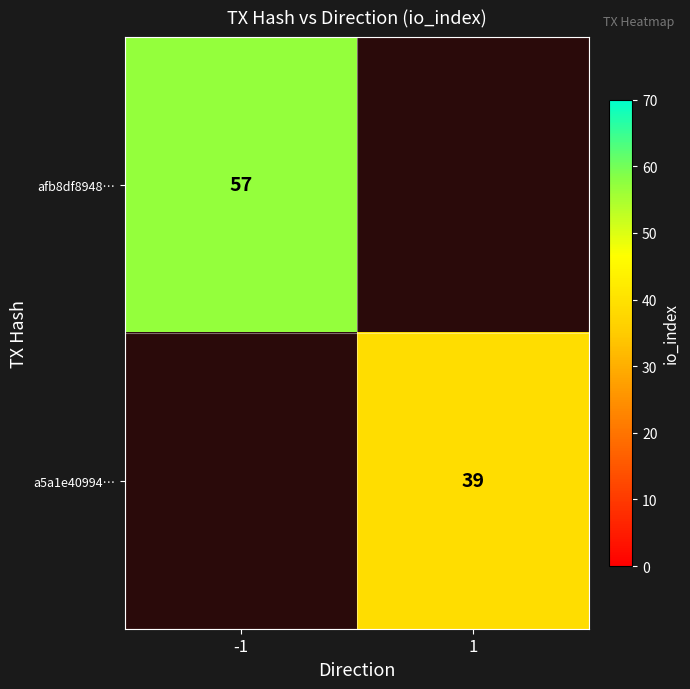

True or false: a5a1e40994… has a value of 39 at 1.

True